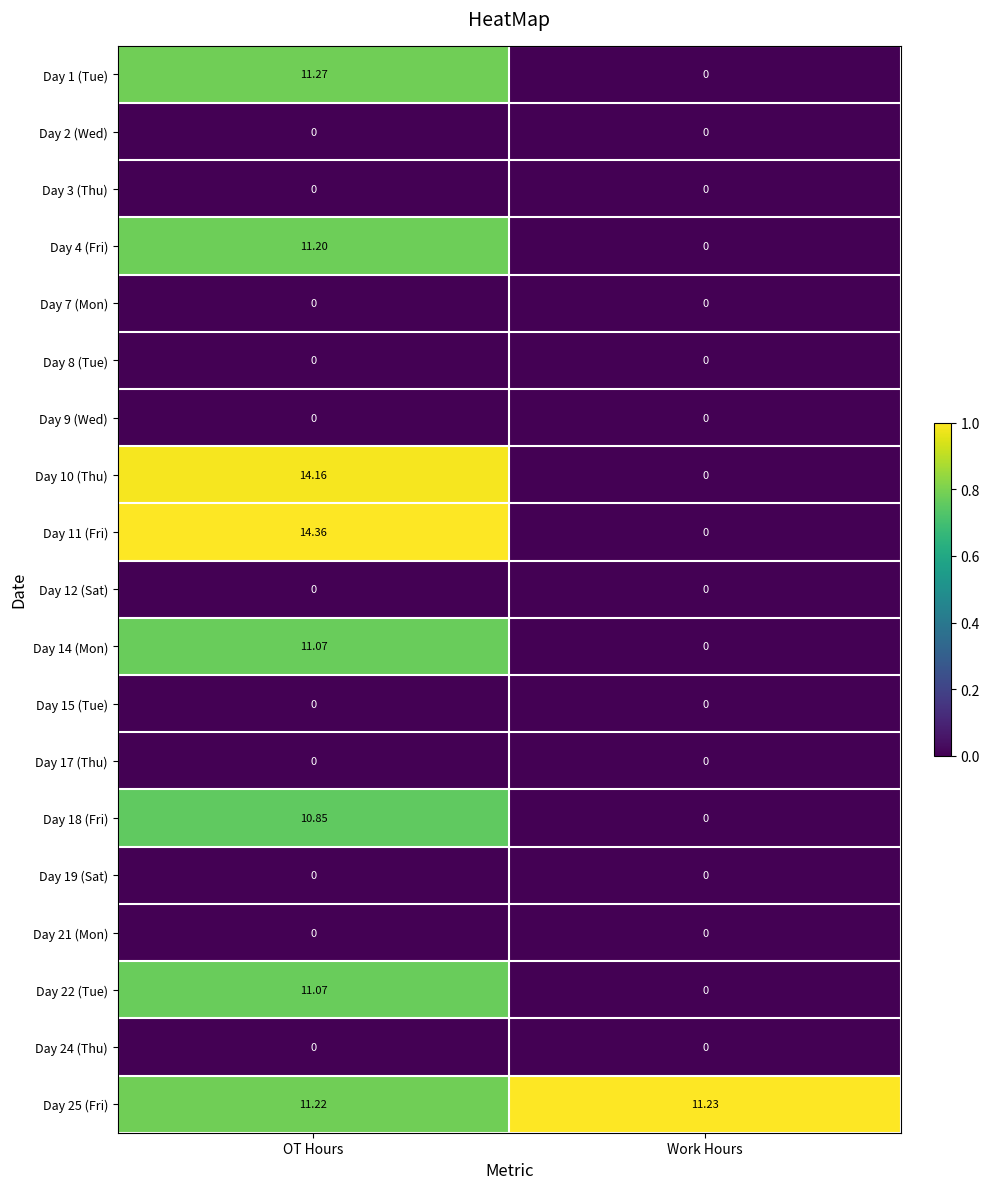

Is the value of Day 25 (Fri) at Work Hours greater than the value of Day 1 (Tue) at OT Hours?

No